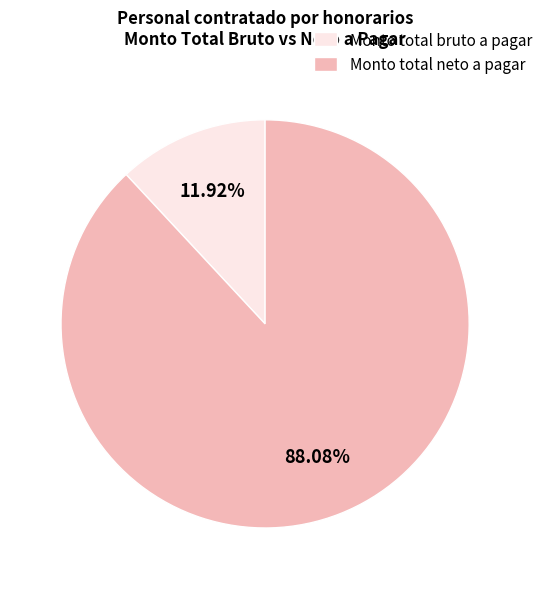

Is there a majority slice in this chart?

Yes